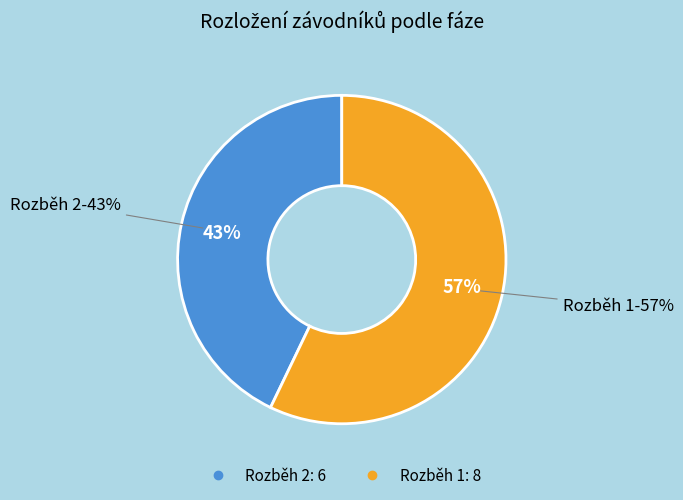

Which slice represents more than half of the pie?

Rozběh 1